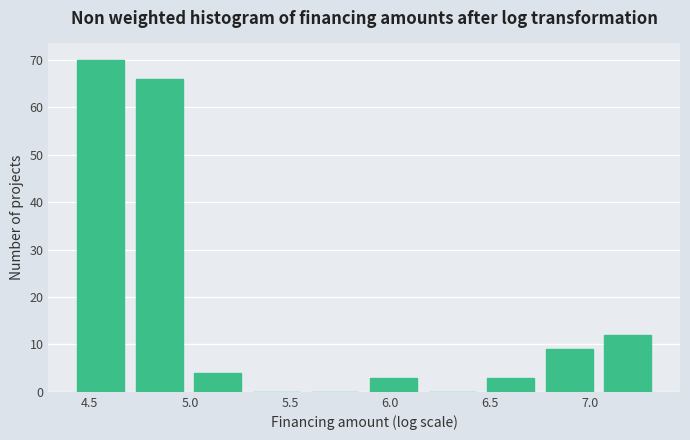

How tall is the bar that spans 4.70 to 5.00 on the x-axis? Neither the bar edges nor the heights are printed on the chart, so give them approximately, as read against the axes.

66